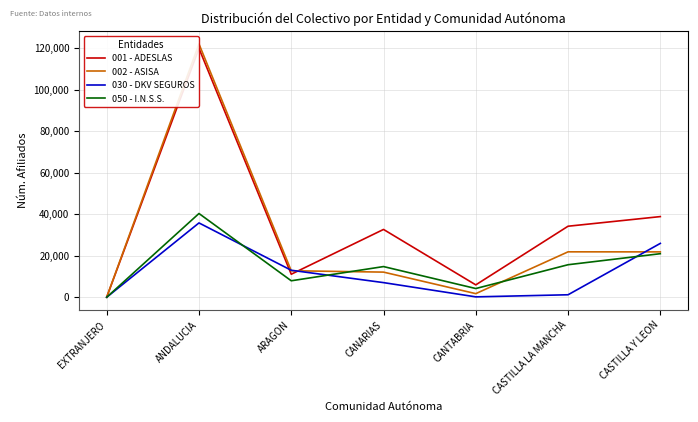

What is the difference between the 002 - ASISA values at CANARIAS and CANTABRIA?

10367